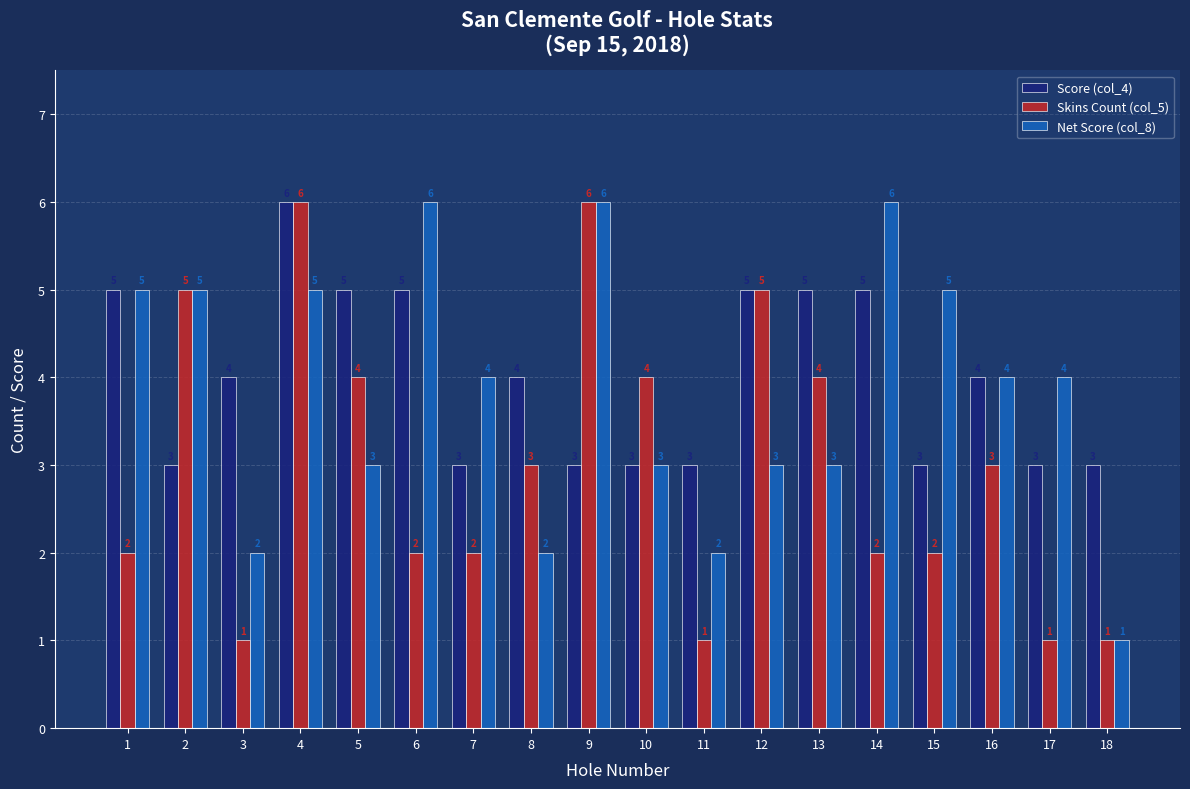

Reading left to right, transcribe all the data shown in this chart.

Score (col_4): 5	3	4	6	5	5	3	4	3	3	3	5	5	5	3	4	3	3
Skins Count (col_5): 2	5	1	6	4	2	2	3	6	4	1	5	4	2	2	3	1	1
Net Score (col_8): 5	5	2	5	3	6	4	2	6	3	2	3	3	6	5	4	4	1